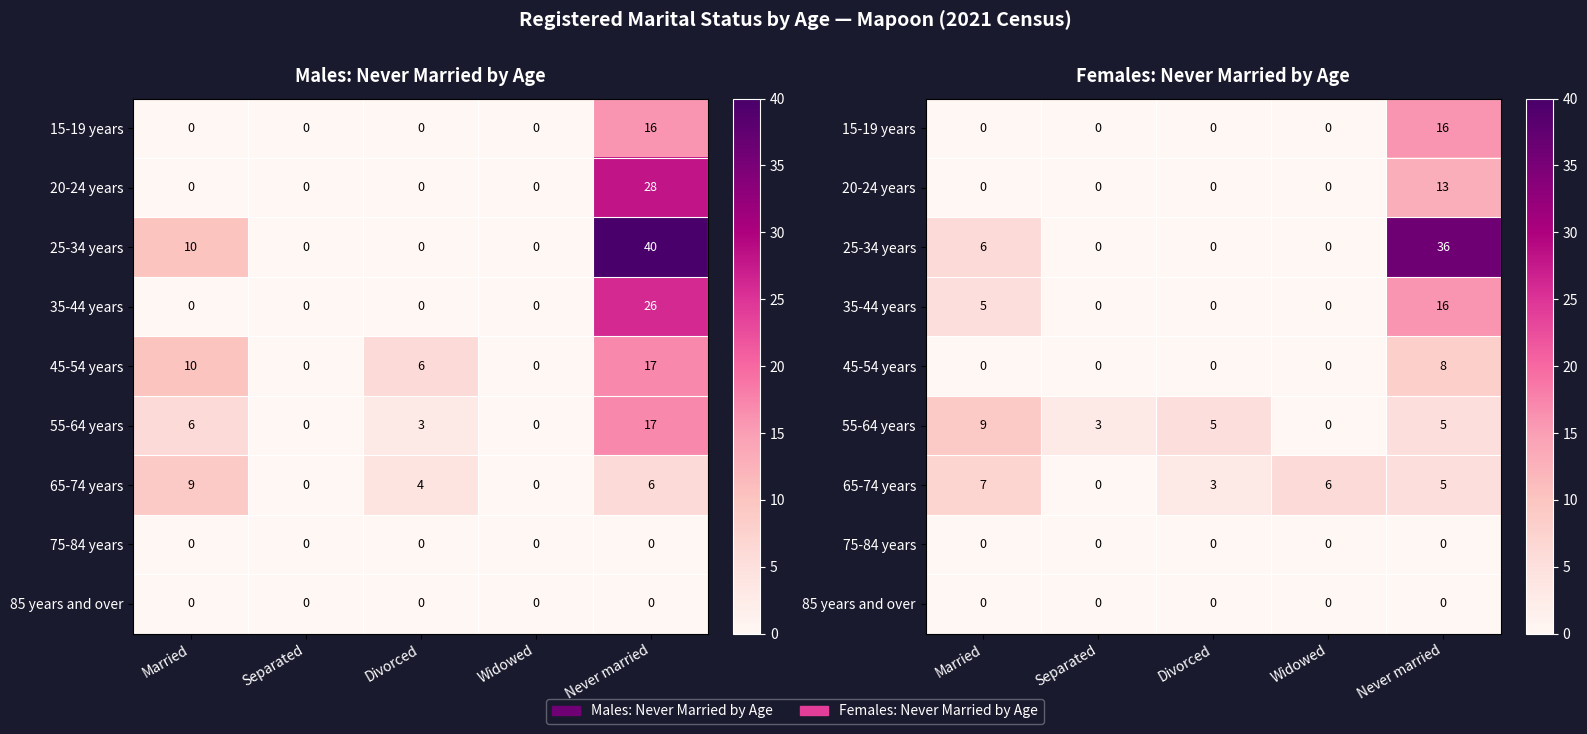

At which category is the sum across all series the highest?

Never married